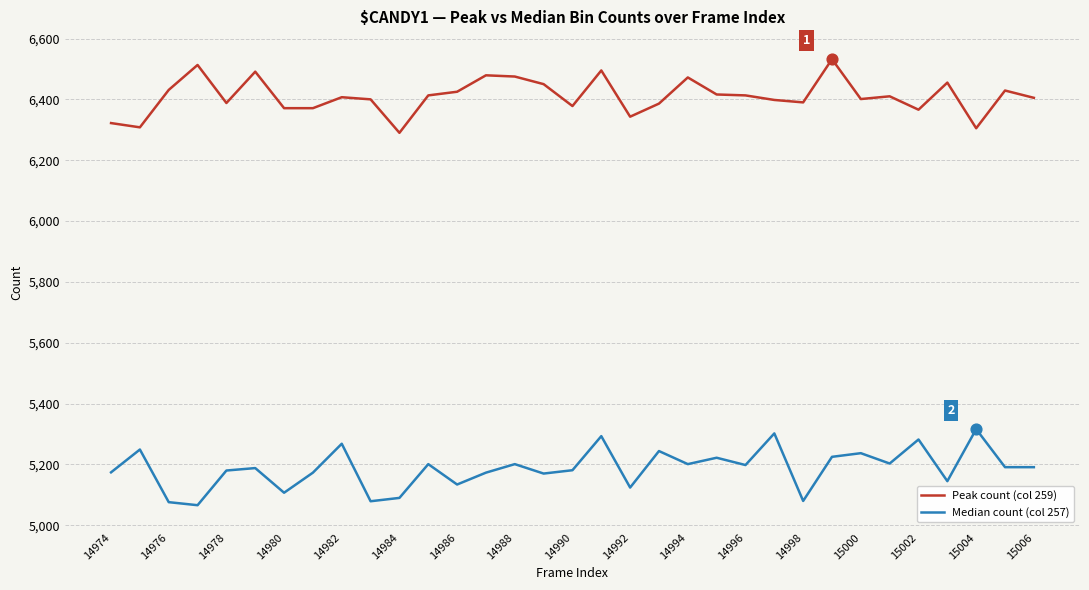

What are all the series names shown in the legend?

Peak count (col 259), Median count (col 257)